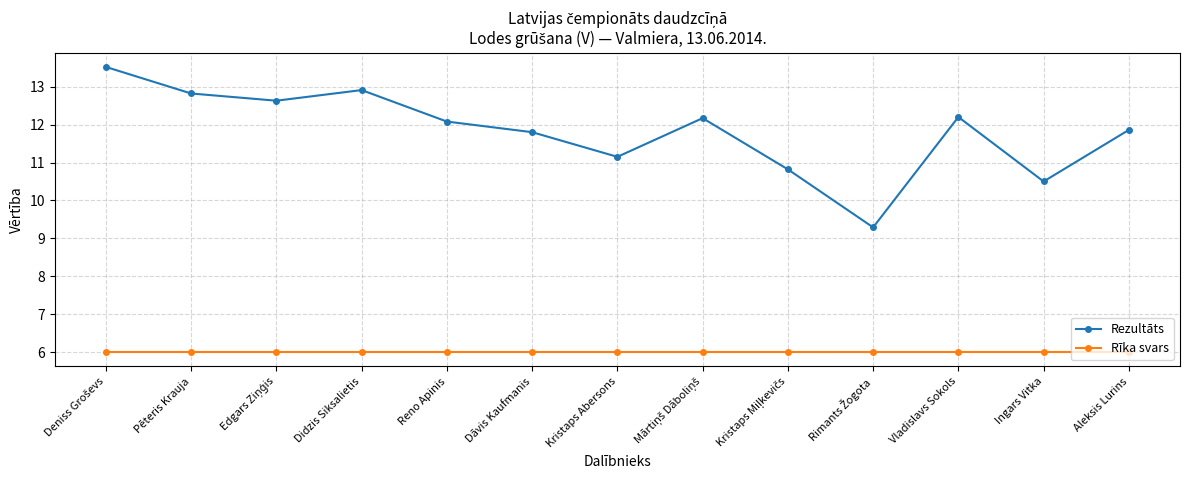

How many distinct data groups are displayed?

2